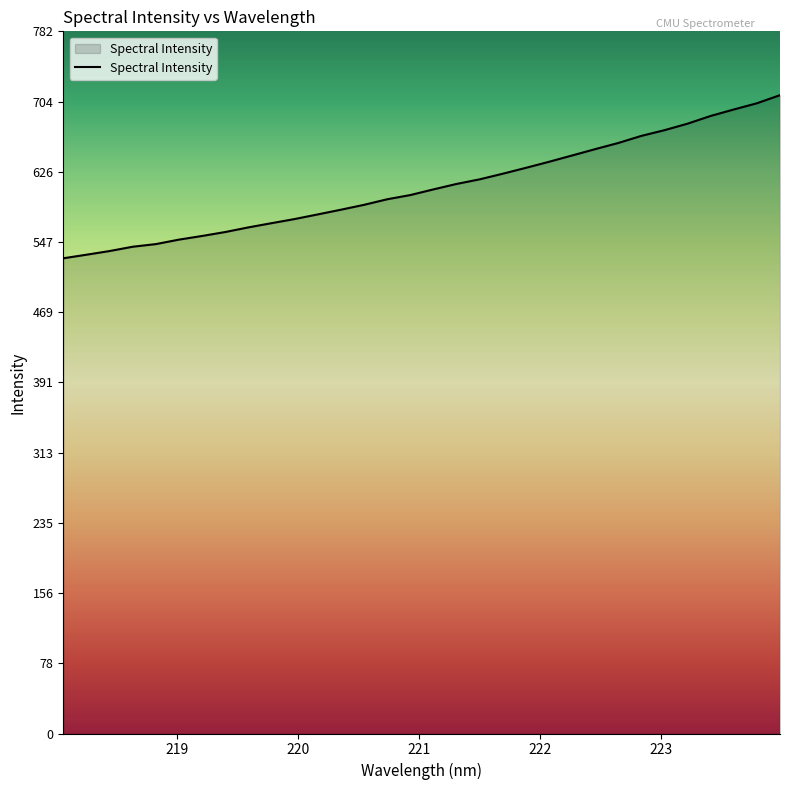

What is the difference between the maximum and minimum values?

181.7